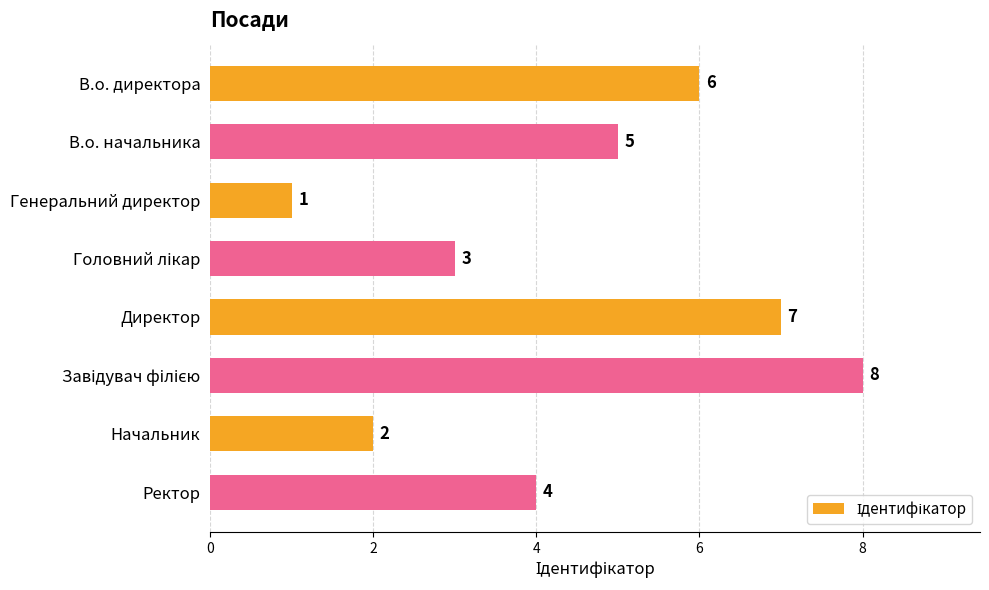

What is the ratio of the value at Начальник to the value at В.о. директора?

0.3